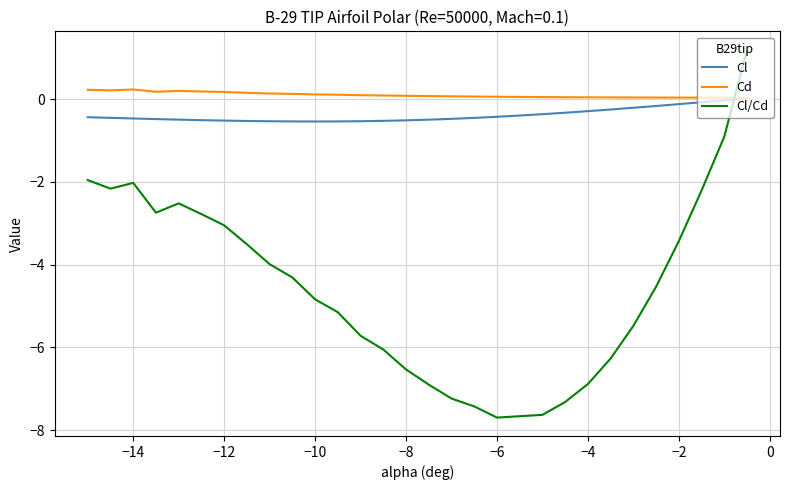

Which series has the widest spread of values?

Cl/Cd